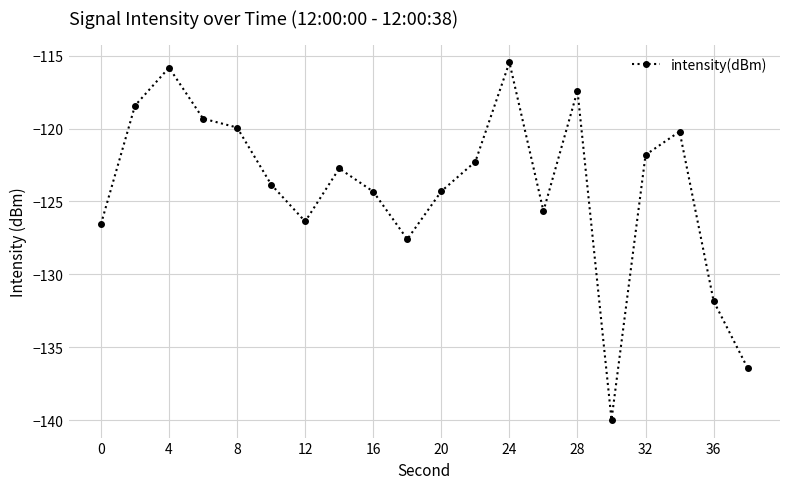

How many data points does each series have?

20